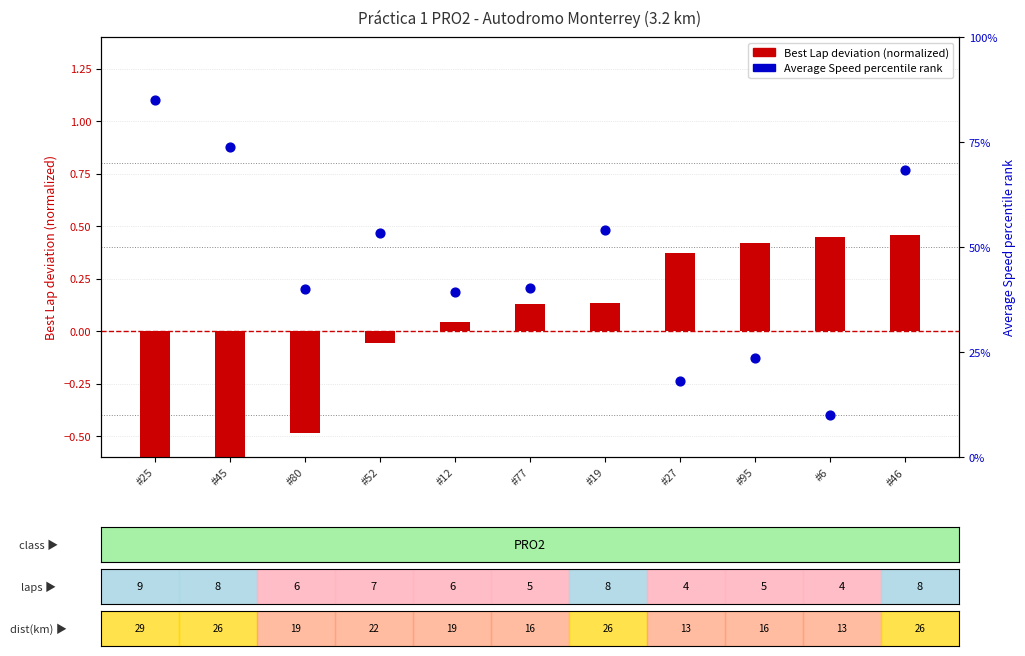

Which series has the widest spread of Y values?

Average Speed (percentile rank)